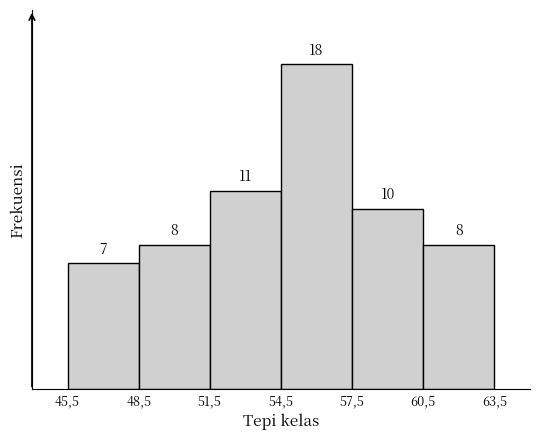

Reading left to right, what are all the values shown in this chart?

7	8	11	18	10	8